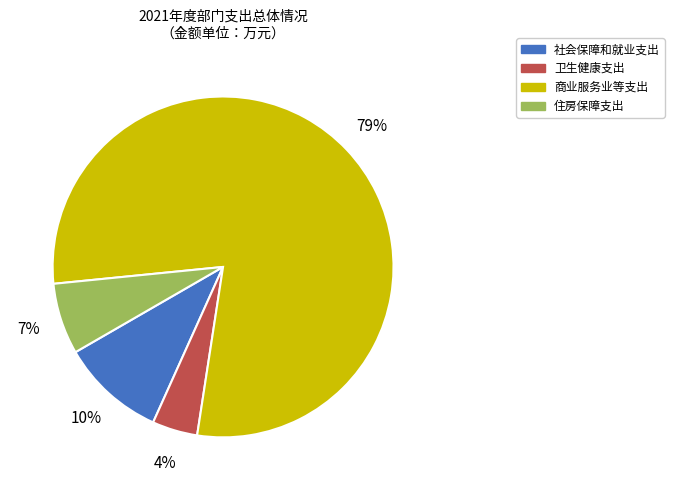

To the nearest percent, what is the difference between the 商业服务业等支出 and 社会保障和就业支出 slice percentages?

69%